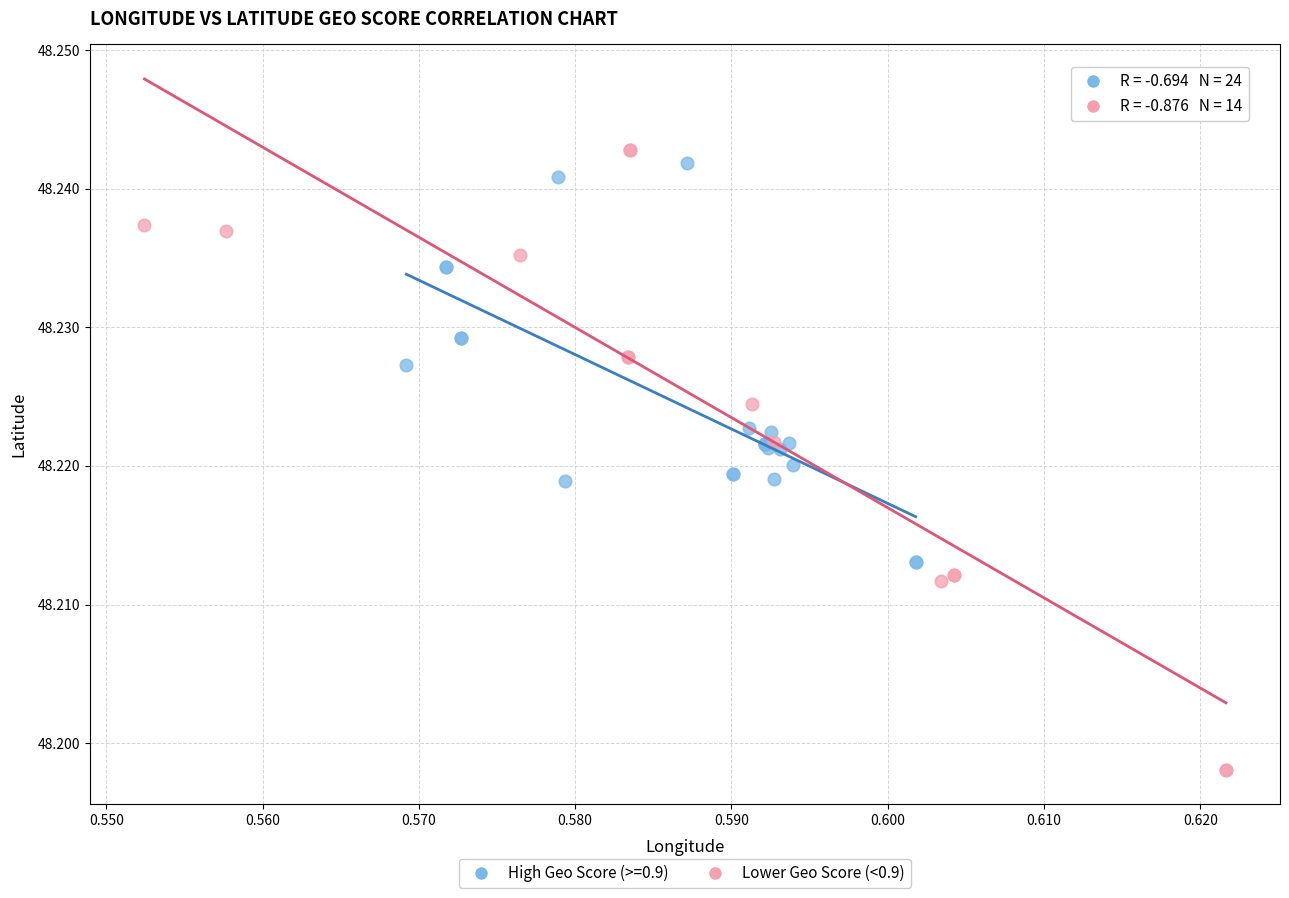

Which series contains the lowest Y value?

Lower Geo Score (<0.9)